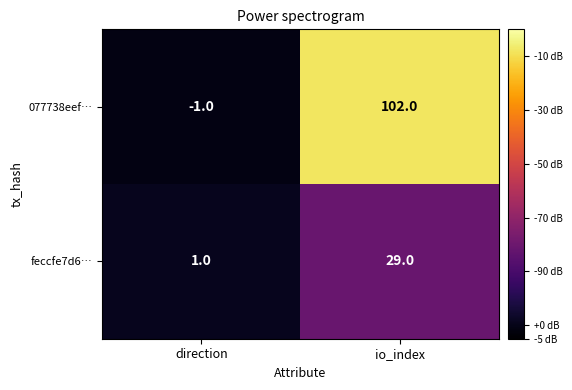

Which series changed the most between direction and io_index?

077738eef…